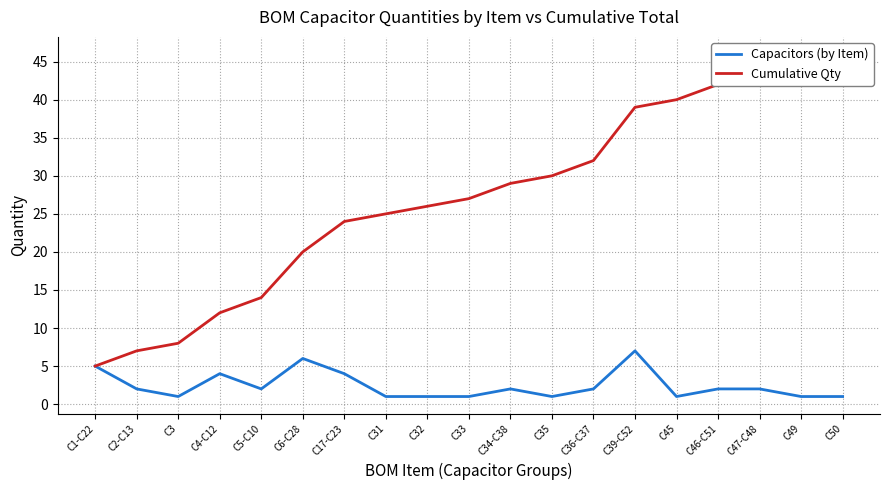

What is the sum of all Cumulative Qty values?

515